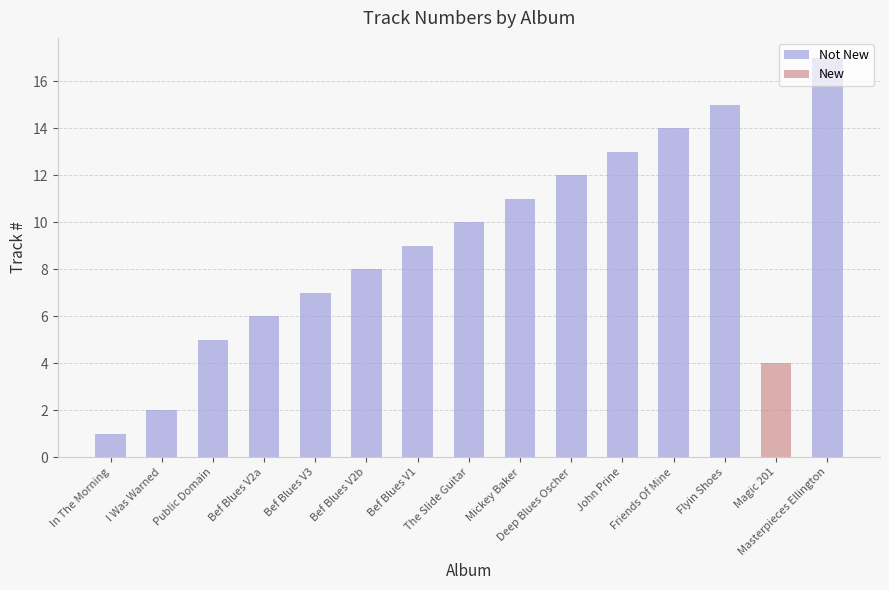

The value at Flyin Shoes is 15. True or false?

True